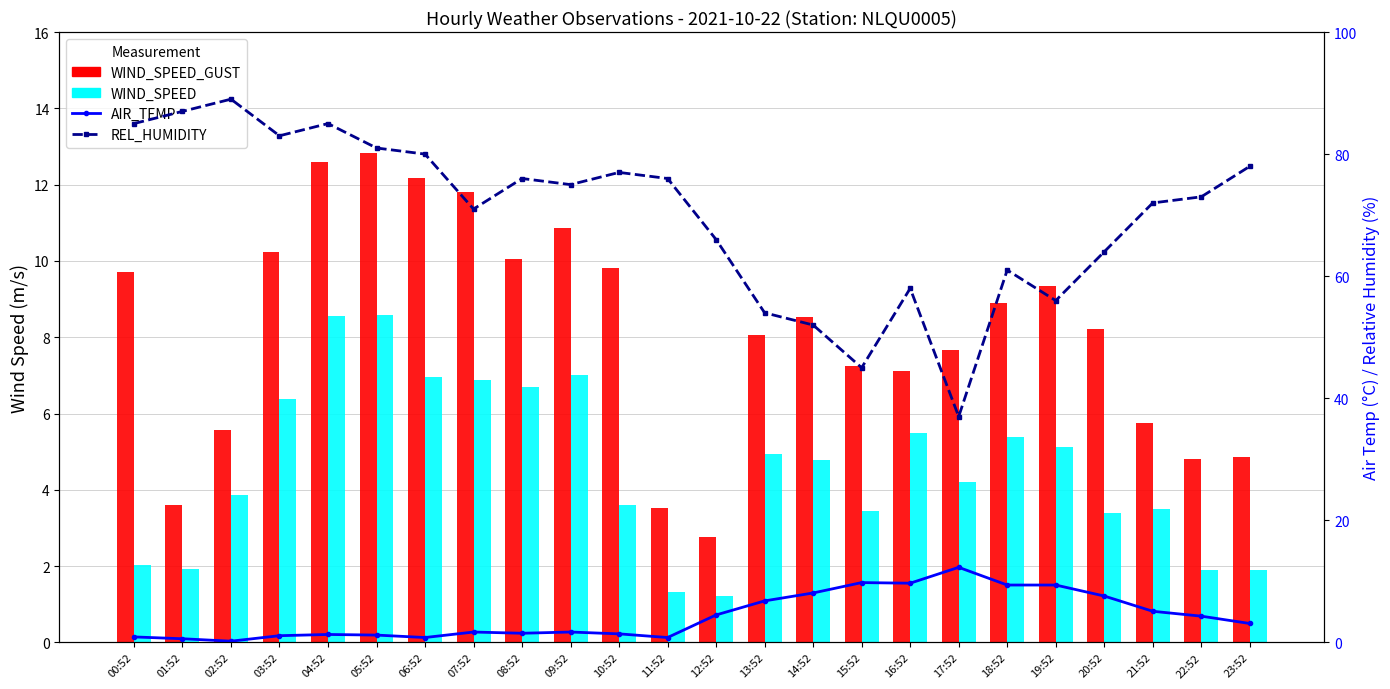

What is the label of the 15th bar from the left?

14:52